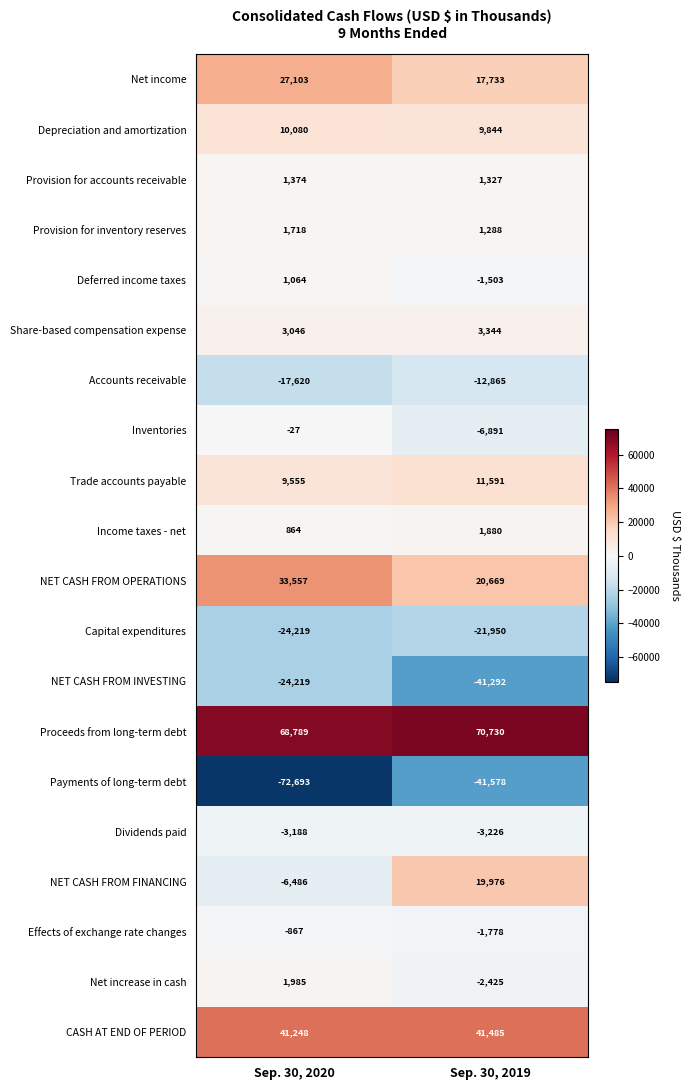

What is the spread (max minus min) of values at Sep. 30, 2019?

112308